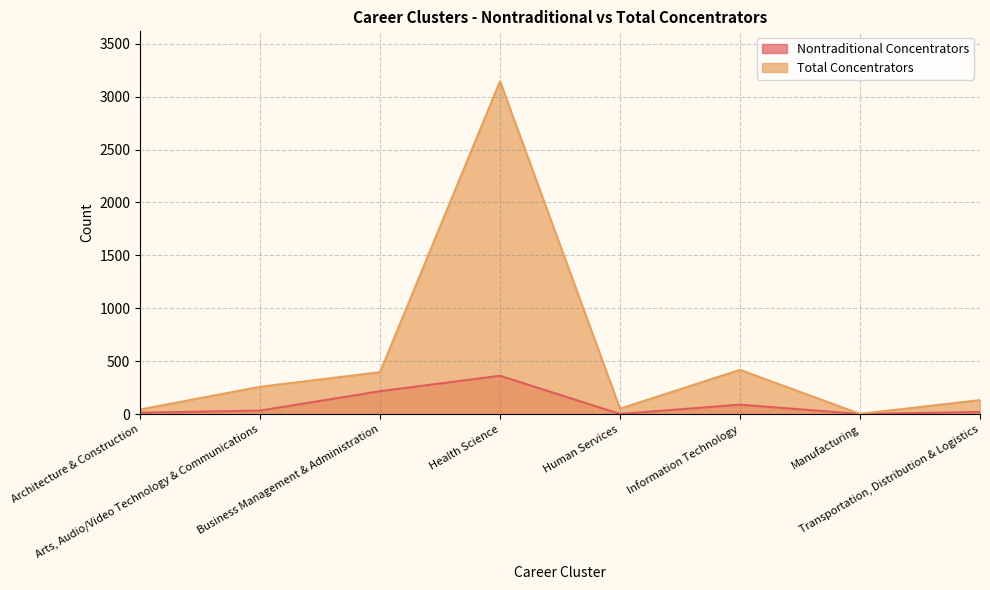

What is the difference between the Total Concentrators values at Arts, Audio/Video Technology & Communications and Transportation, Distribution & Logistics?

126